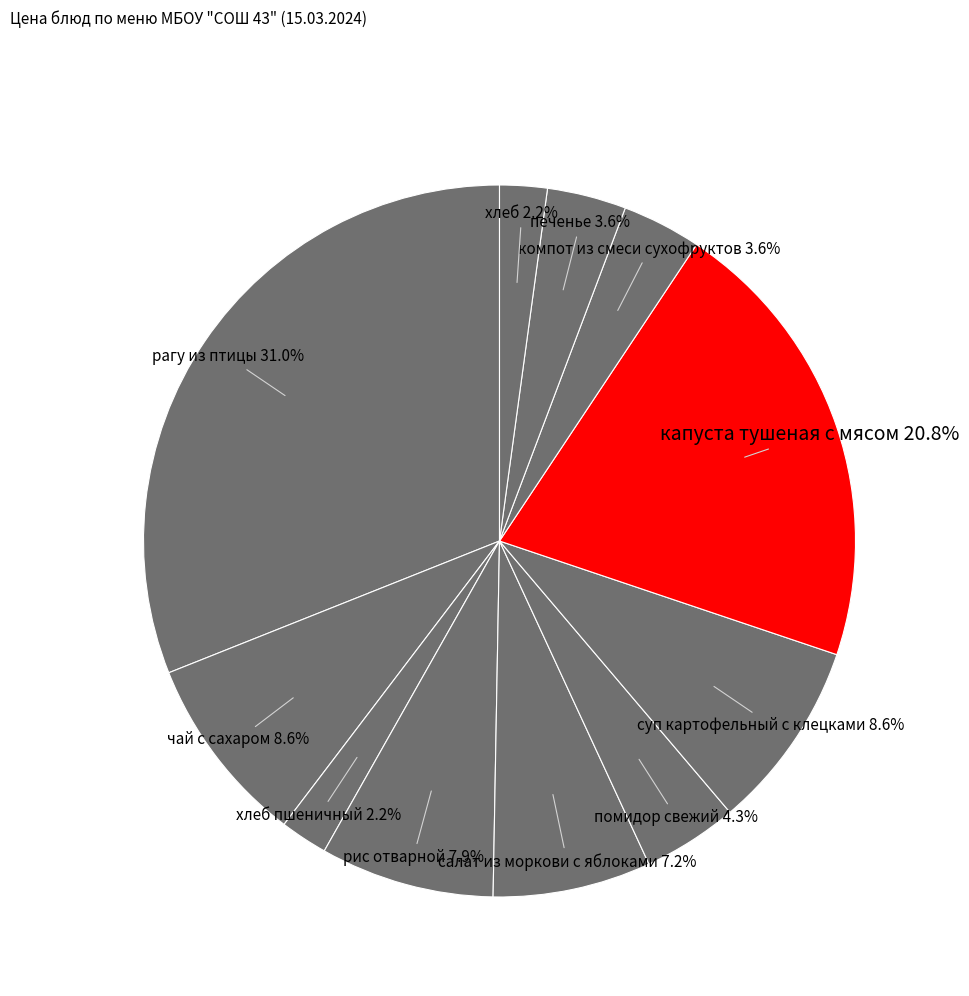

What is the largest slice in the pie chart?

рагу из птицы